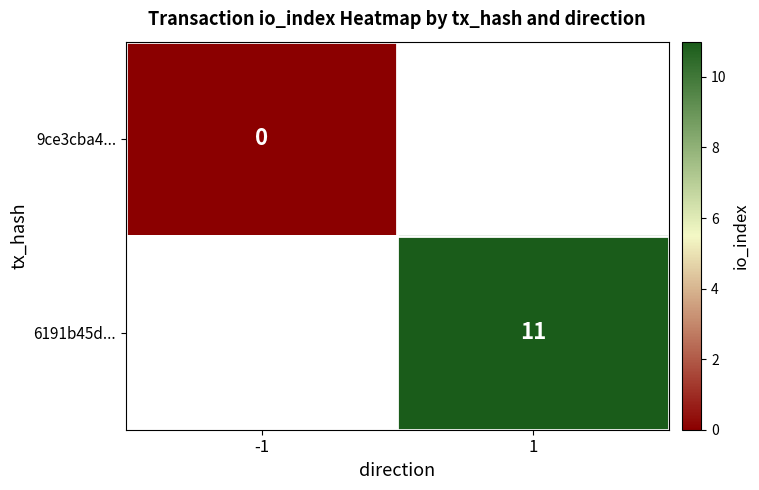

At how many categories does at least one series exceed 3?

1